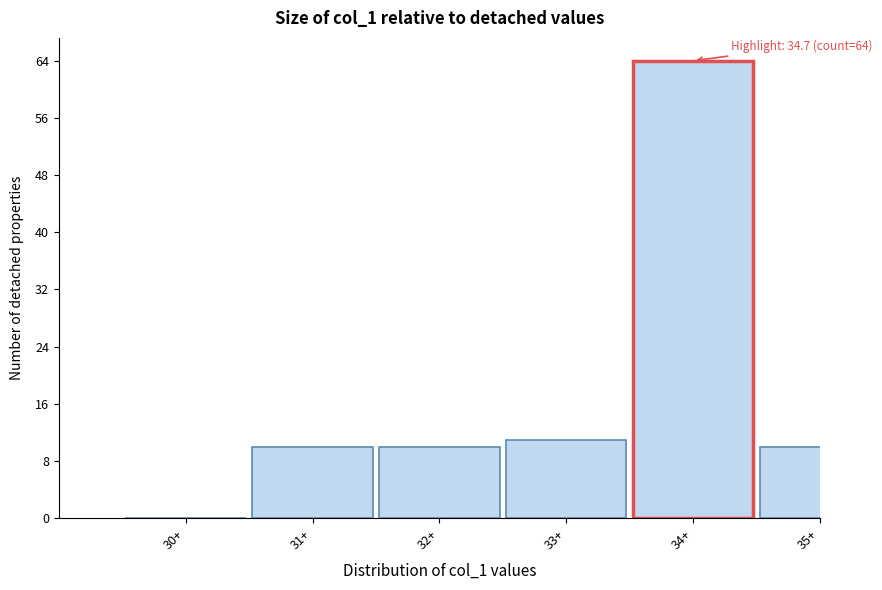

Reading left to right, transcribe all the data shown in this chart.

30+=0	31+=10	32+=10	33+=11	34+=64	35+=10